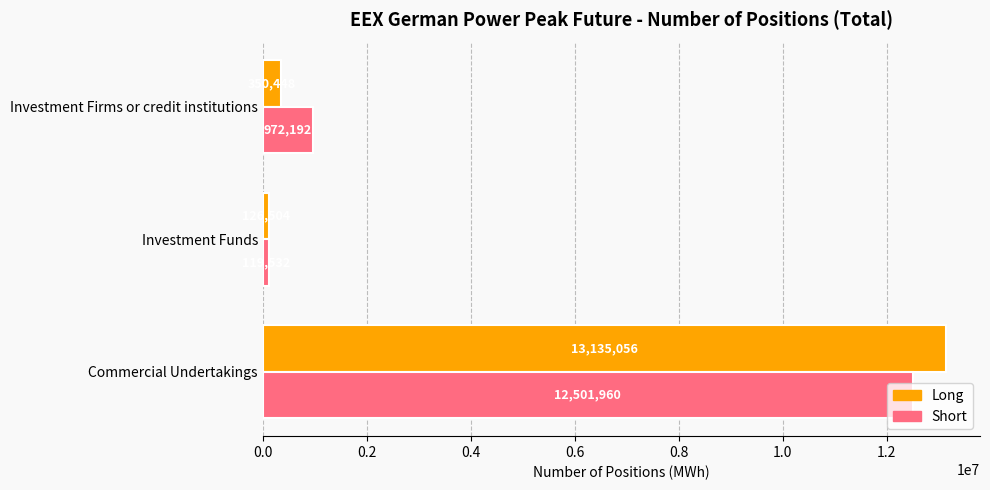

The Long series shows 13135056 at Commercial Undertakings. True or false?

True